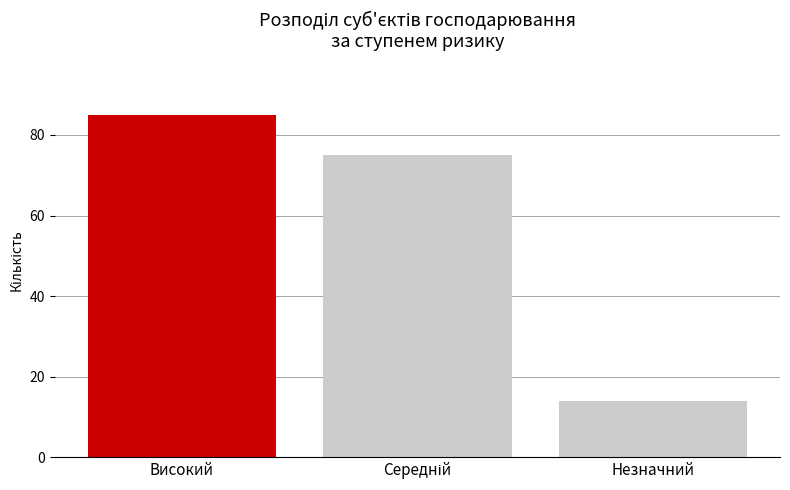

The chart shows a value of 8 at Незначний. True or false?

False